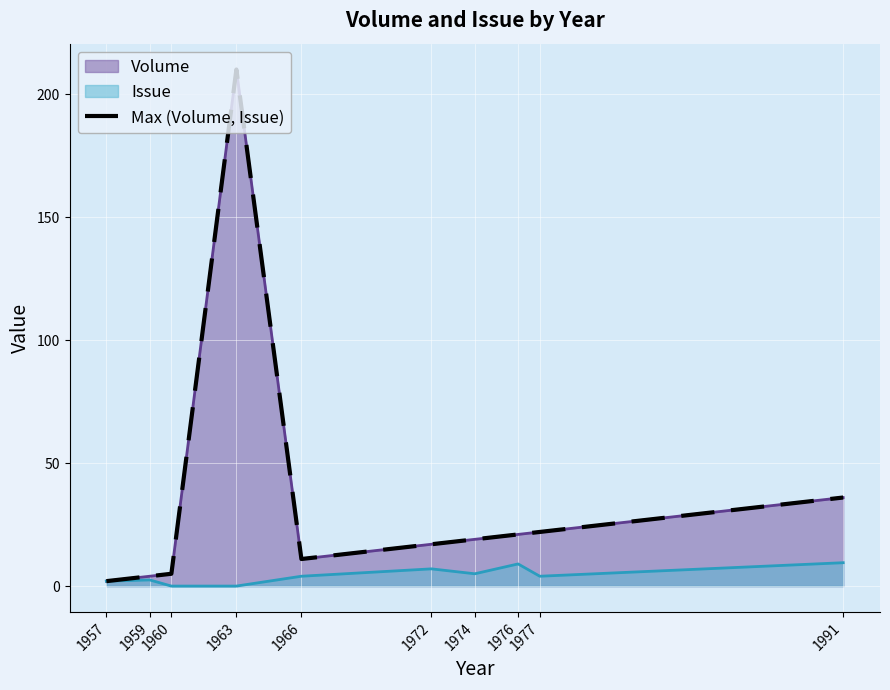

Where is the first local maximum?

1963